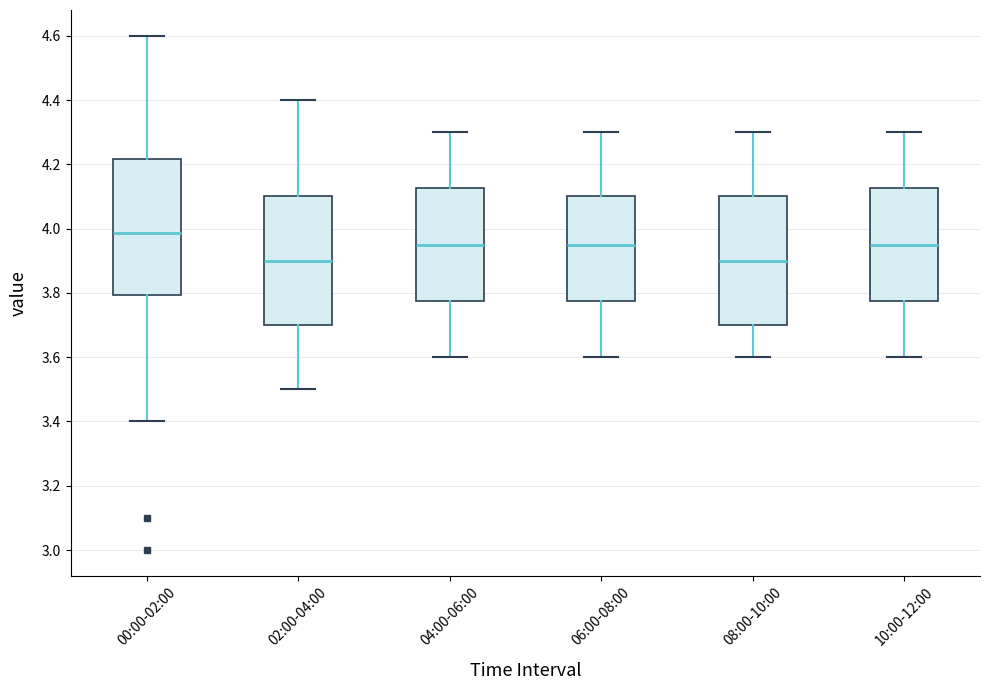

Reading left to right, transcribe this box plot: for each box, give where its median line is, the range the box spans, and where its two whiskers end, as read against the y-axis. The values are not printed on the chart, so give them approximately, as read against the axis.

00:00-02:00: median 3.98, box 3.80 to 4.22, whiskers 3.40 to 4.60
02:00-04:00: median 3.90, box 3.70 to 4.10, whiskers 3.50 to 4.40
04:00-06:00: median 3.96, box 3.78 to 4.12, whiskers 3.60 to 4.30
06:00-08:00: median 3.96, box 3.78 to 4.10, whiskers 3.60 to 4.30
08:00-10:00: median 3.90, box 3.70 to 4.10, whiskers 3.60 to 4.30
10:00-12:00: median 3.96, box 3.78 to 4.12, whiskers 3.60 to 4.30